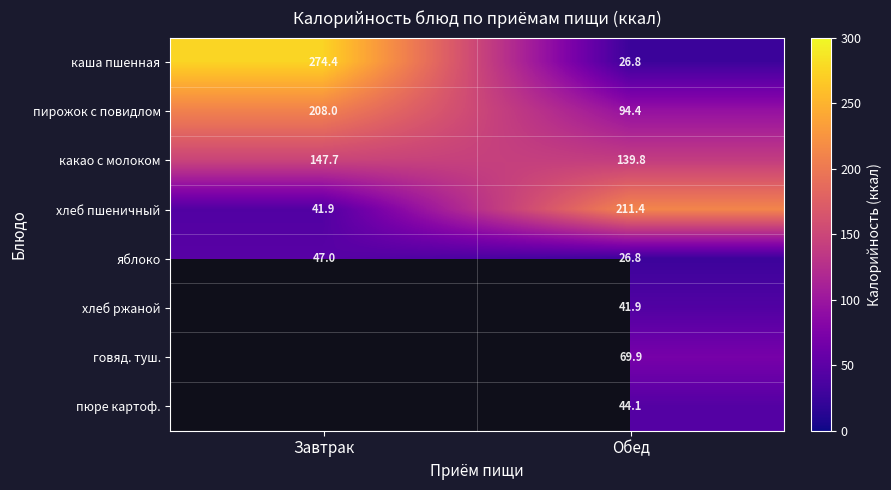

Where is хлеб пшеничный nearest to the value 126?

Завтрак